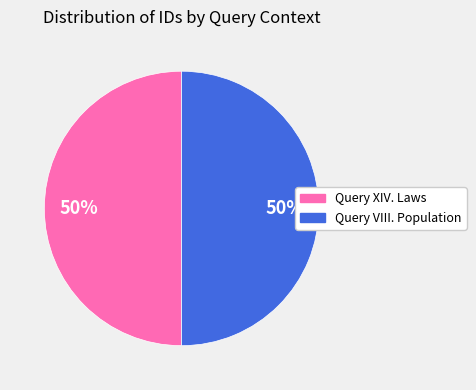

True or false: Query XIV. Laws accounts for 50% of the total.

True